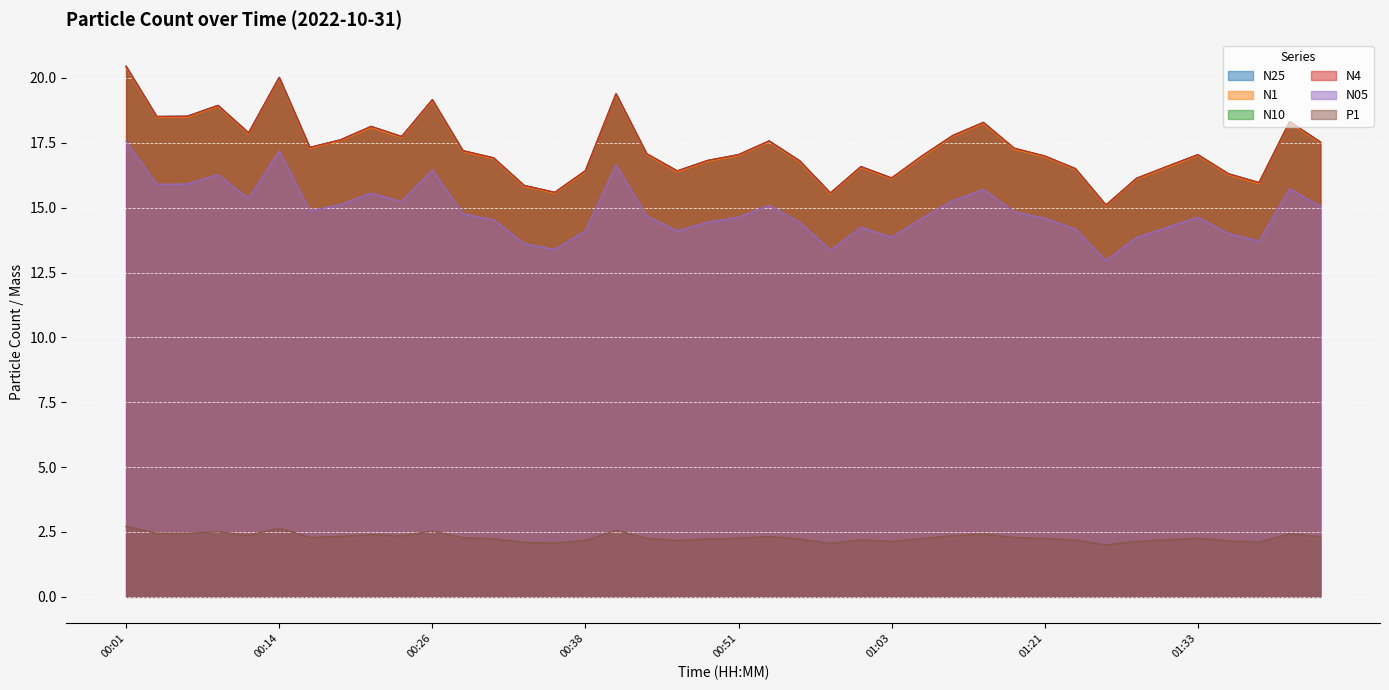

How many interior local peaks does the N1 series have?

10